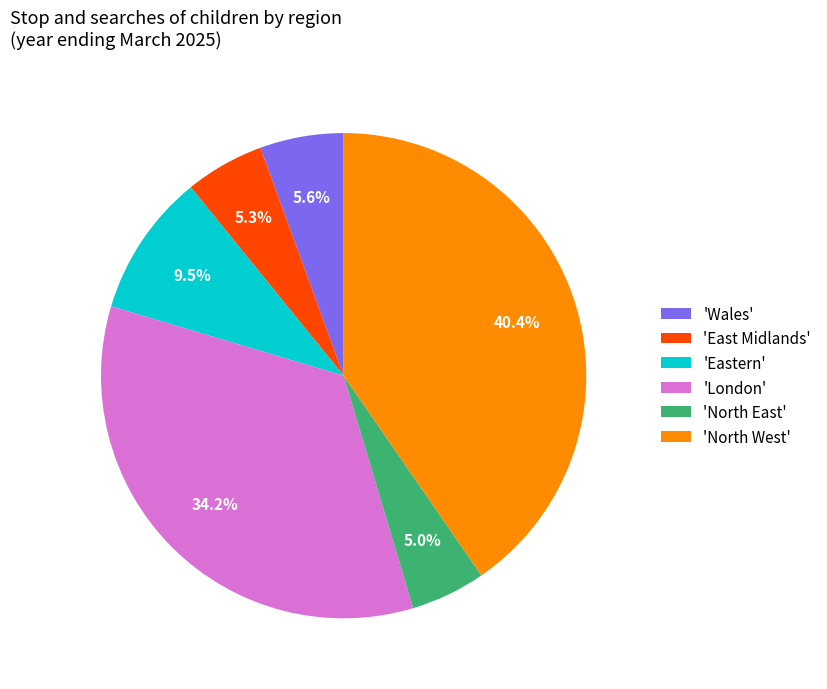

Which slice is the largest?

'North West'